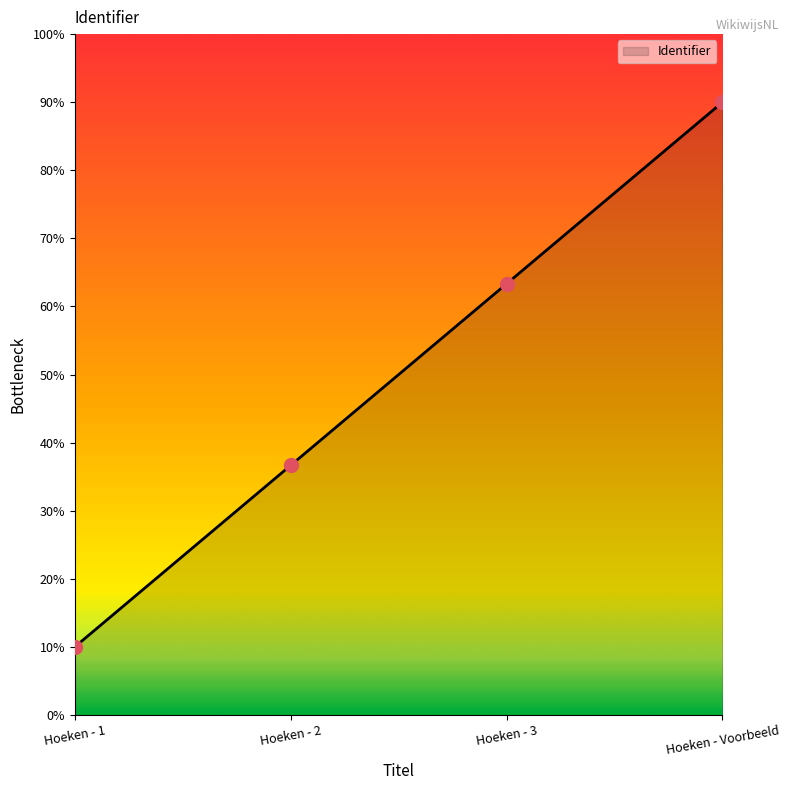

Which has a higher value, Hoeken - Voorbeeld or Hoeken - 2?

Hoeken - Voorbeeld